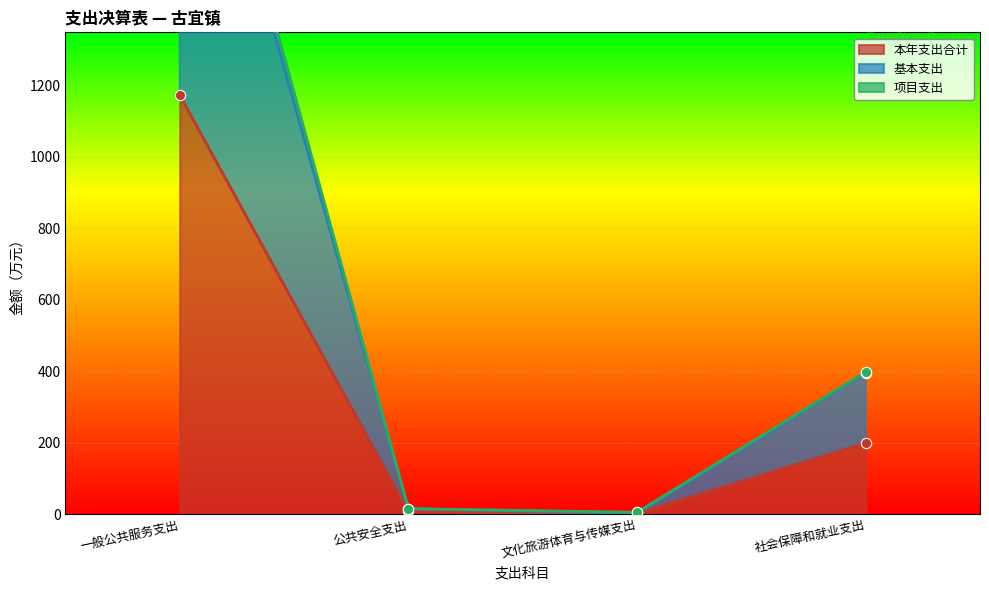

The 本年支出合计 series shows 264.1 at 社会保障和就业支出. True or false?

False